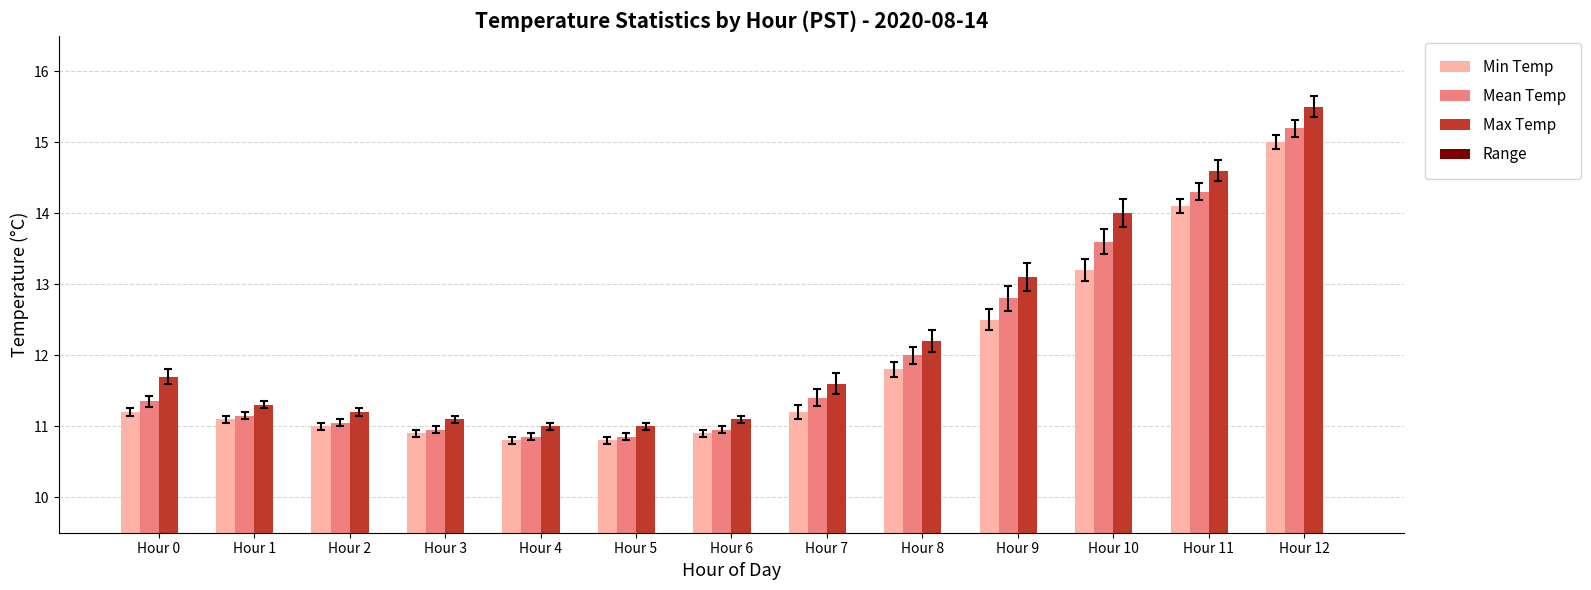

Rank the categories by Range value from lowest to highest.

Hour 1, Hour 2, Hour 3, Hour 4, Hour 5, Hour 6, Hour 7, Hour 8, Hour 0, Hour 11, Hour 12, Hour 9, Hour 10